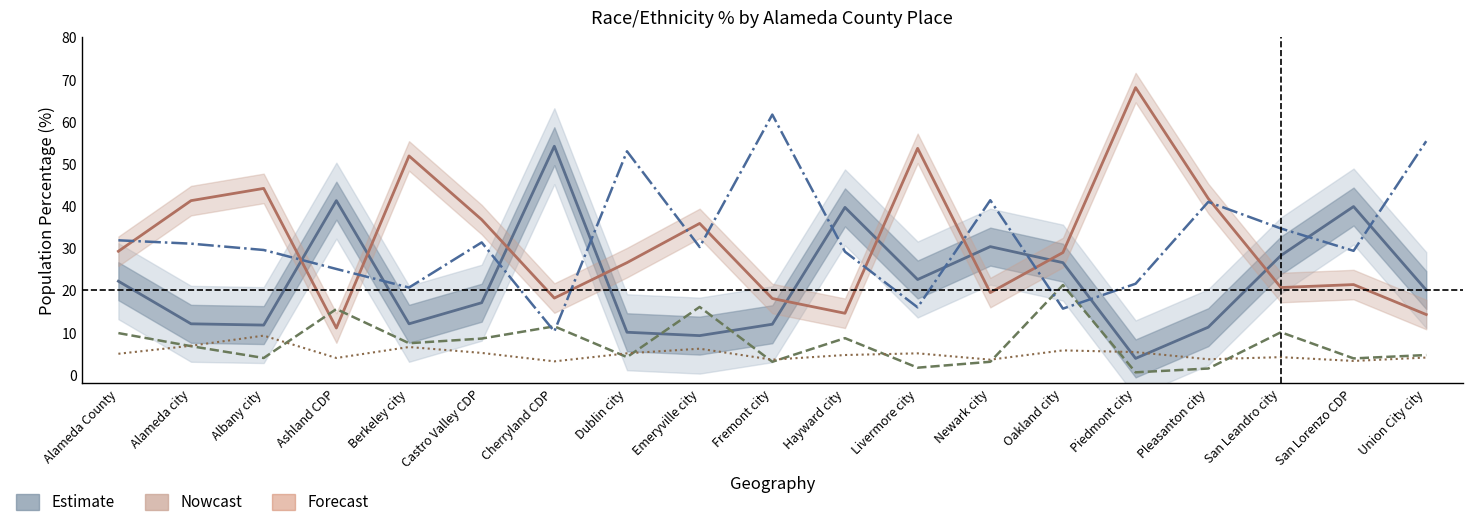

How many data points does each series have?

19